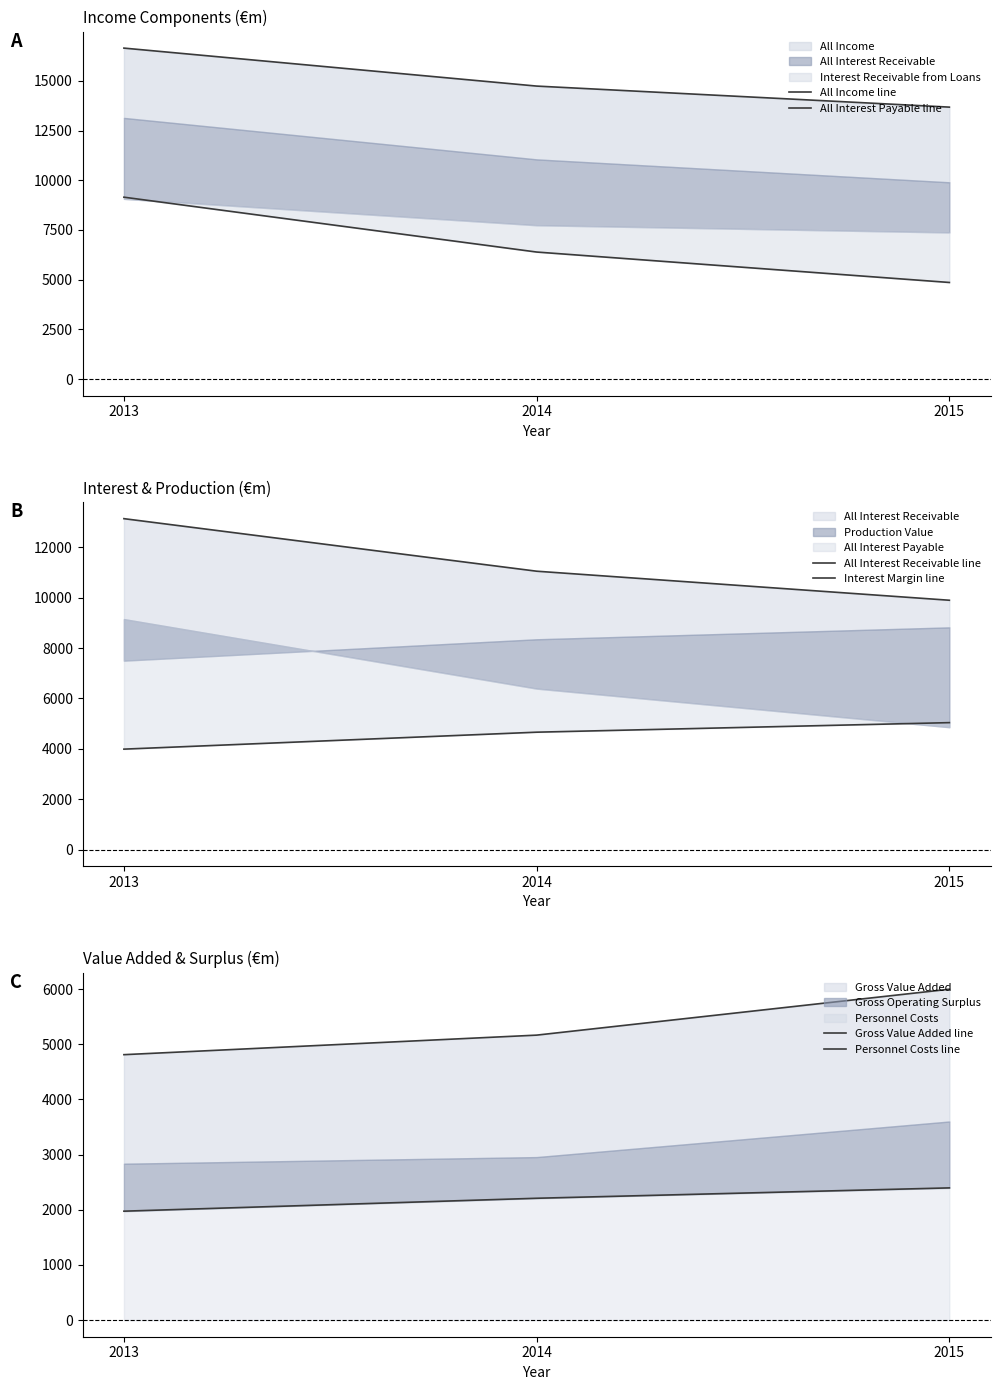

Does the chart have visible grid lines?

No